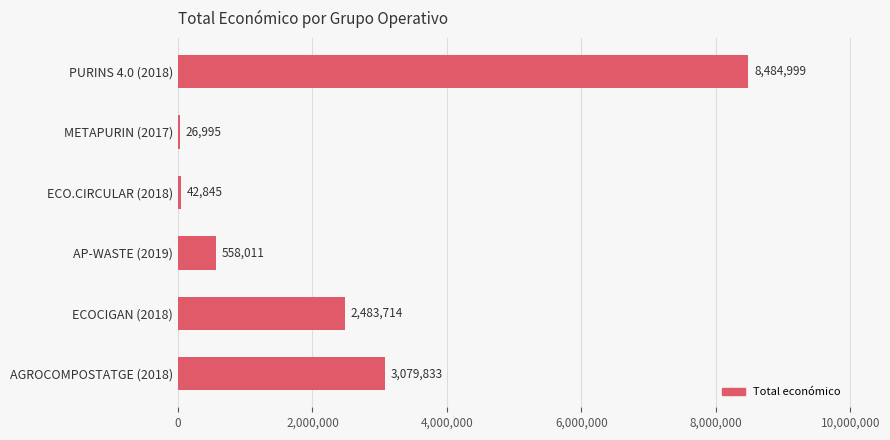

The value at ECOCIGAN (2018) is 3389685. True or false?

False